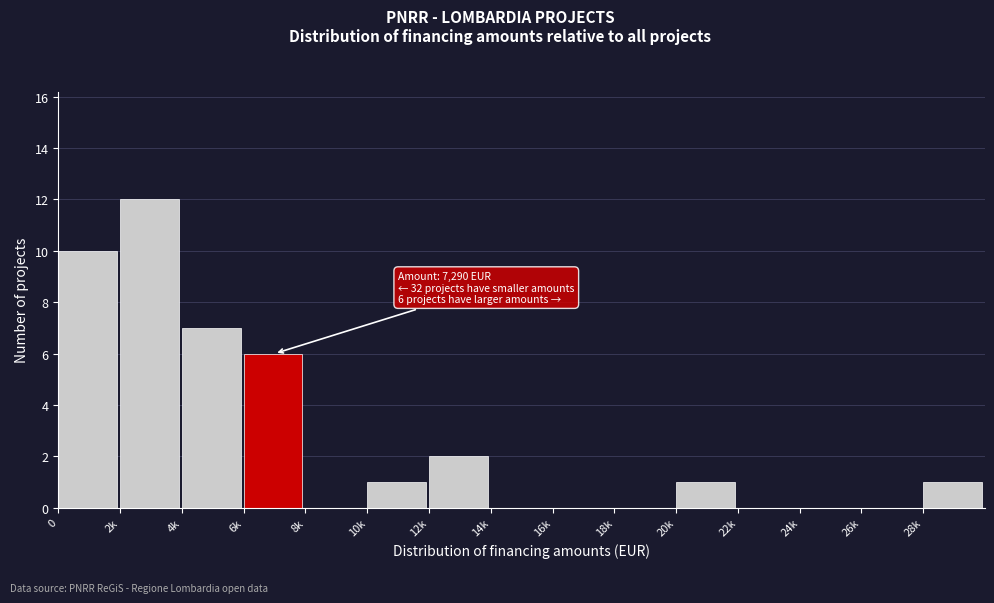

Reading right to left, extract all data points from this chart.

28k=1	26k=0	24k=0	22k=0	20k=1	18k=0	16k=0	14k=0	12k=2	10k=1	8k=0	6k=6	4k=7	2k=12	0=10